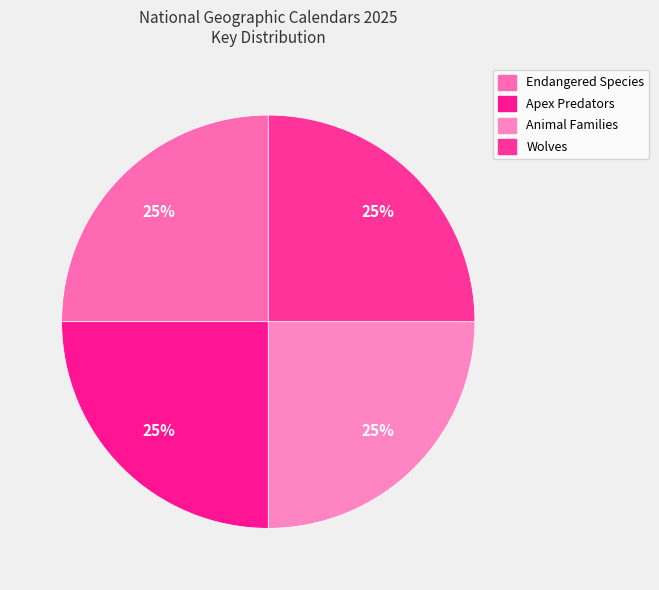

To the nearest percent, what is the combined percentage of Endangered Species and Wolves?

50%